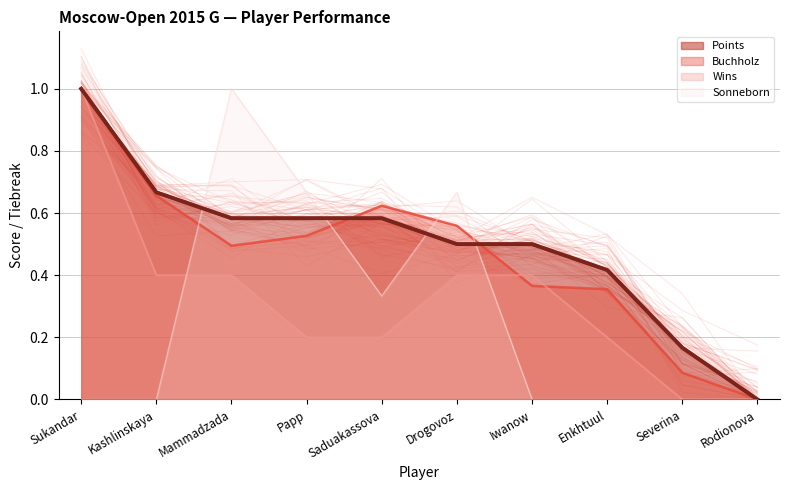

What position from the left is Saduakassova?

5